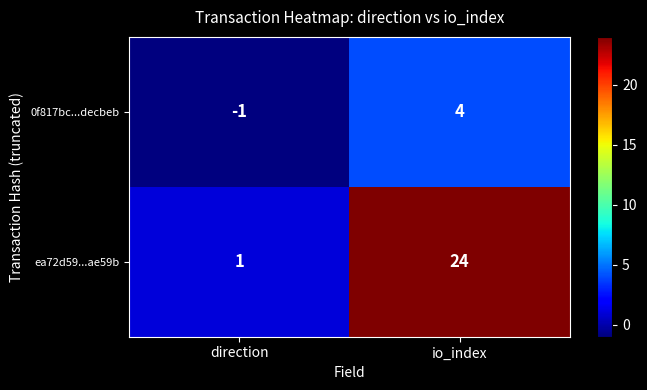

What is the maximum value shown in the chart?

24